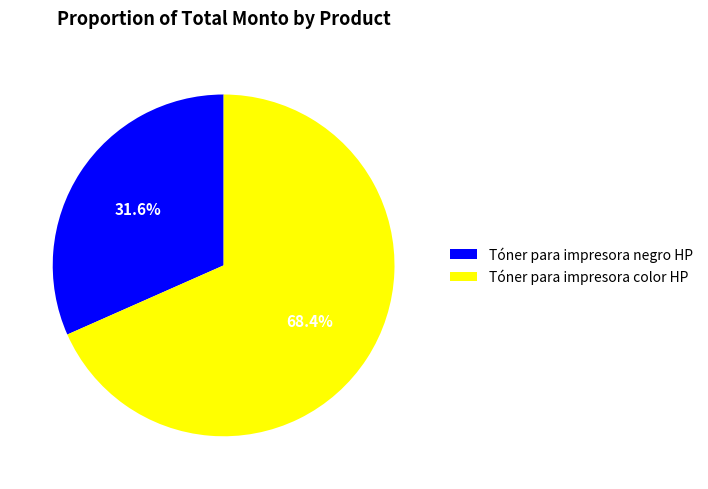

The Tóner para impresora color HP slice represents 68% of the pie. True or false?

True